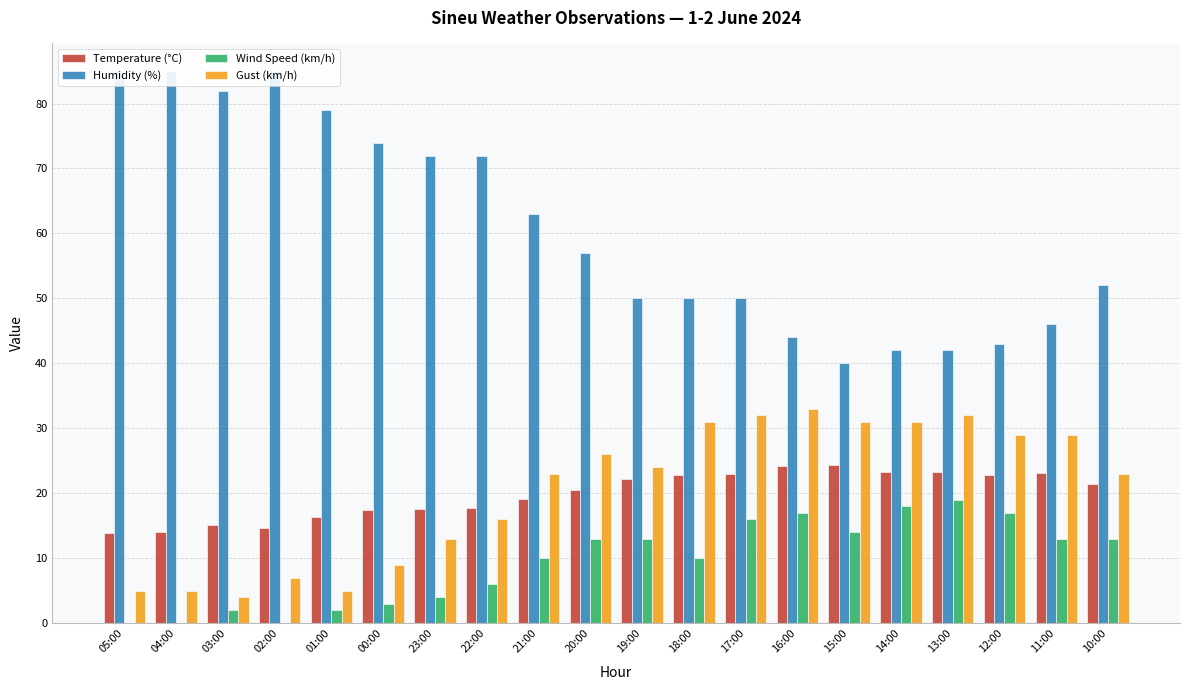

Reading right to left, list all the values displayed in this chart.

Temperature (°C): 21.5	23.1	22.8	23.3	23.3	24.3	24.2	22.9	22.8	22.2	20.5	19.1	17.7	17.6	17.5	16.3	14.7	15.1	14.1	13.9
Humidity (%): 52.0	46.0	43.0	42.0	42.0	40.0	44.0	50.0	50.0	50.0	57.0	63.0	72.0	72.0	74.0	79.0	85.0	82.0	85.0	85.0
Wind Speed (km/h): 13.0	13.0	17.0	19.0	18.0	14.0	17.0	16.0	10.0	13.0	13.0	10.0	6.0	4.0	3.0	2.0	0.0	2.0	0.0	0.0
Gust (km/h): 23.0	29.0	29.0	32.0	31.0	31.0	33.0	32.0	31.0	24.0	26.0	23.0	16.0	13.0	9.0	5.0	7.0	4.0	5.0	5.0